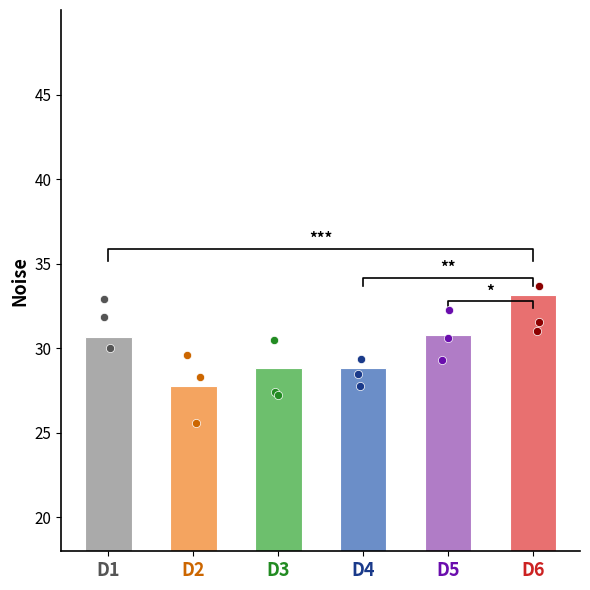

Which series has the largest Y range (max minus min)?

D2